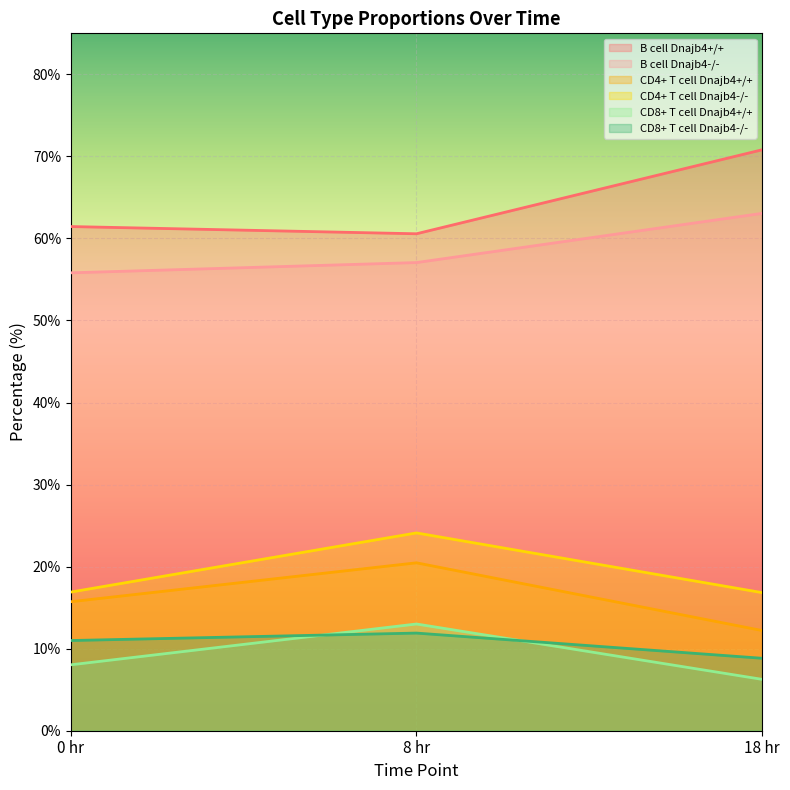

What is the total value across all series at 18 hr?

178.0